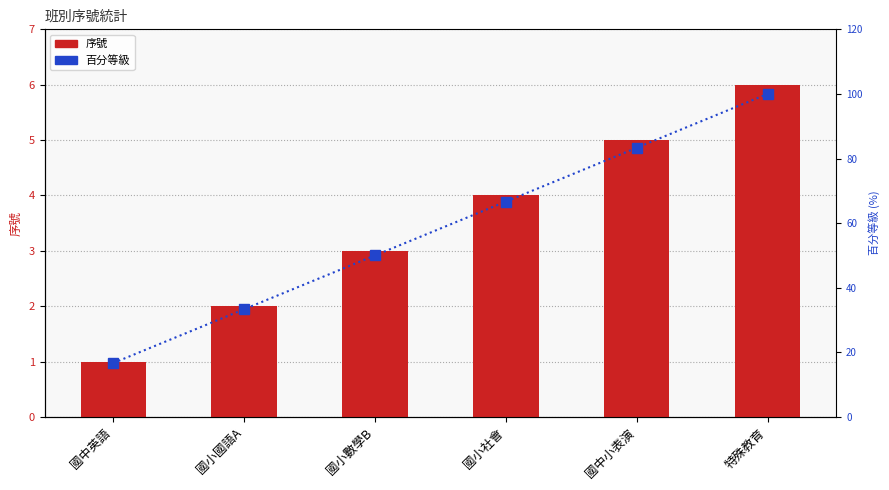

Are the bars horizontal?

No